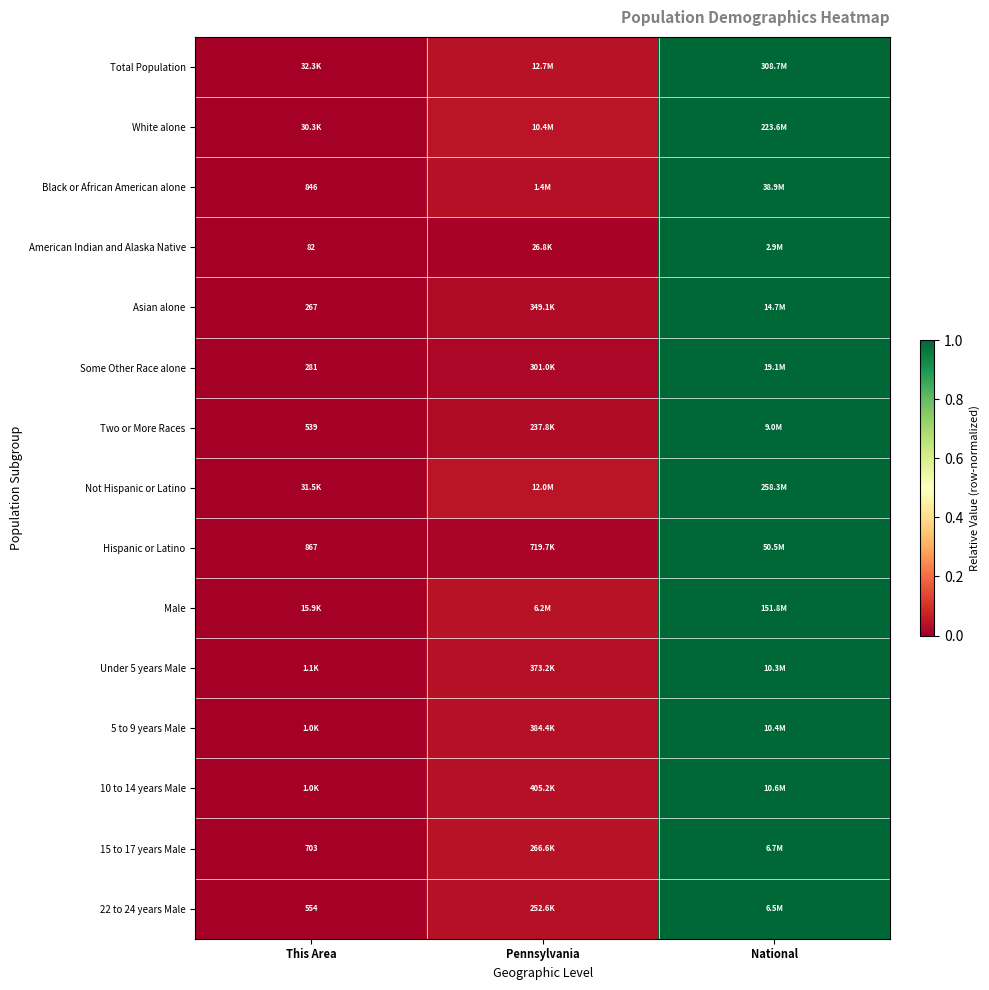

Is it true that Some Other Race alone equals 1.0 at National?

True